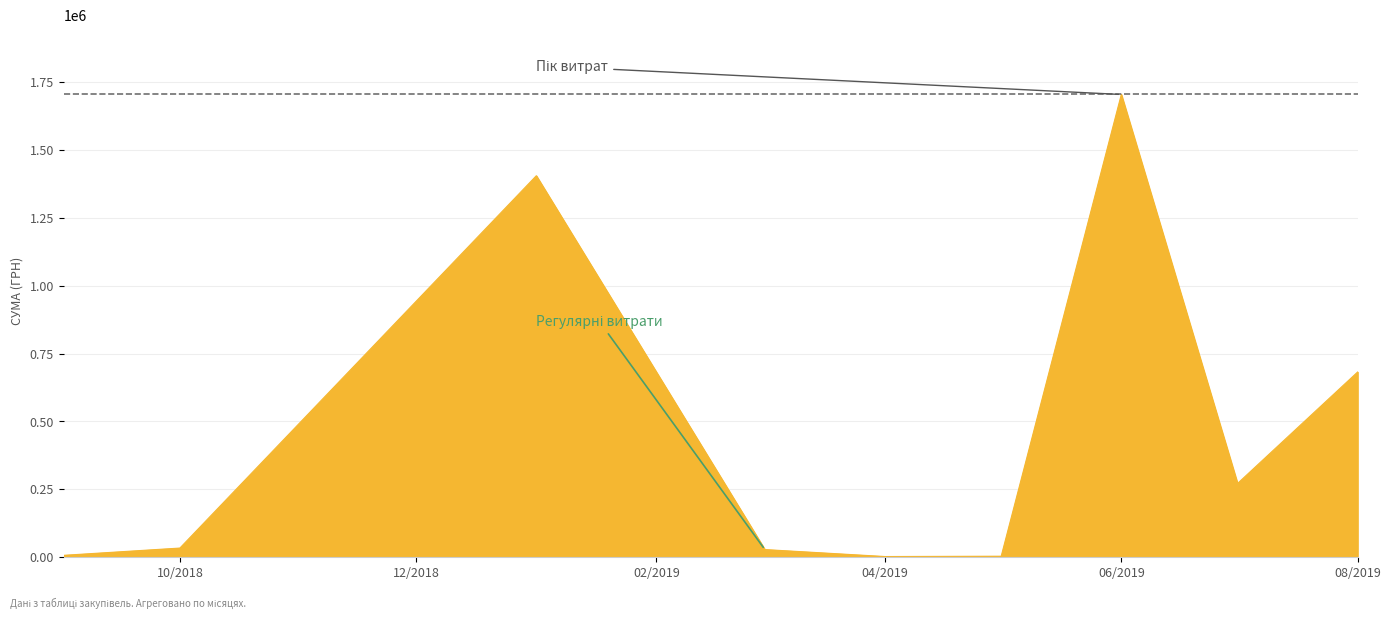

True or false: there are more than 2 points higher than both neighbors.

False